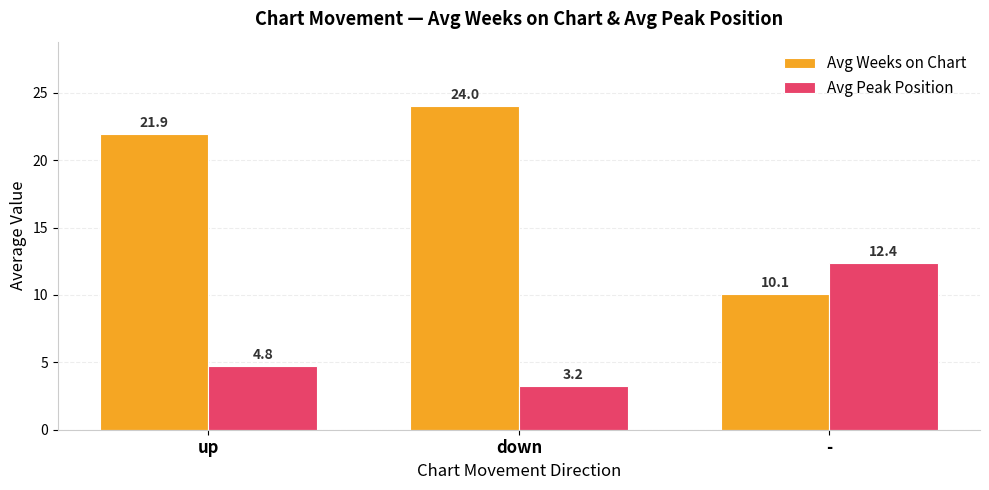

Which series has the largest range (max minus min)?

Avg Weeks on Chart